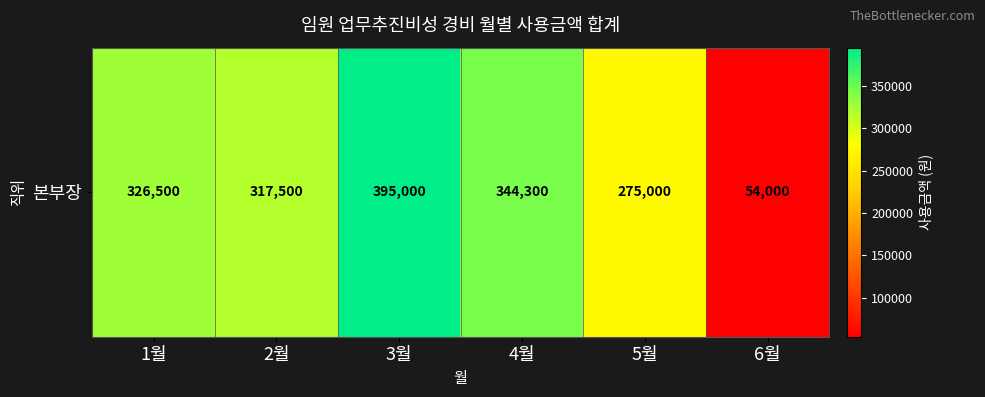

Reading left to right, list all the values displayed in this chart.

1월=326500	2월=317500	3월=395000	4월=344300	5월=275000	6월=54000